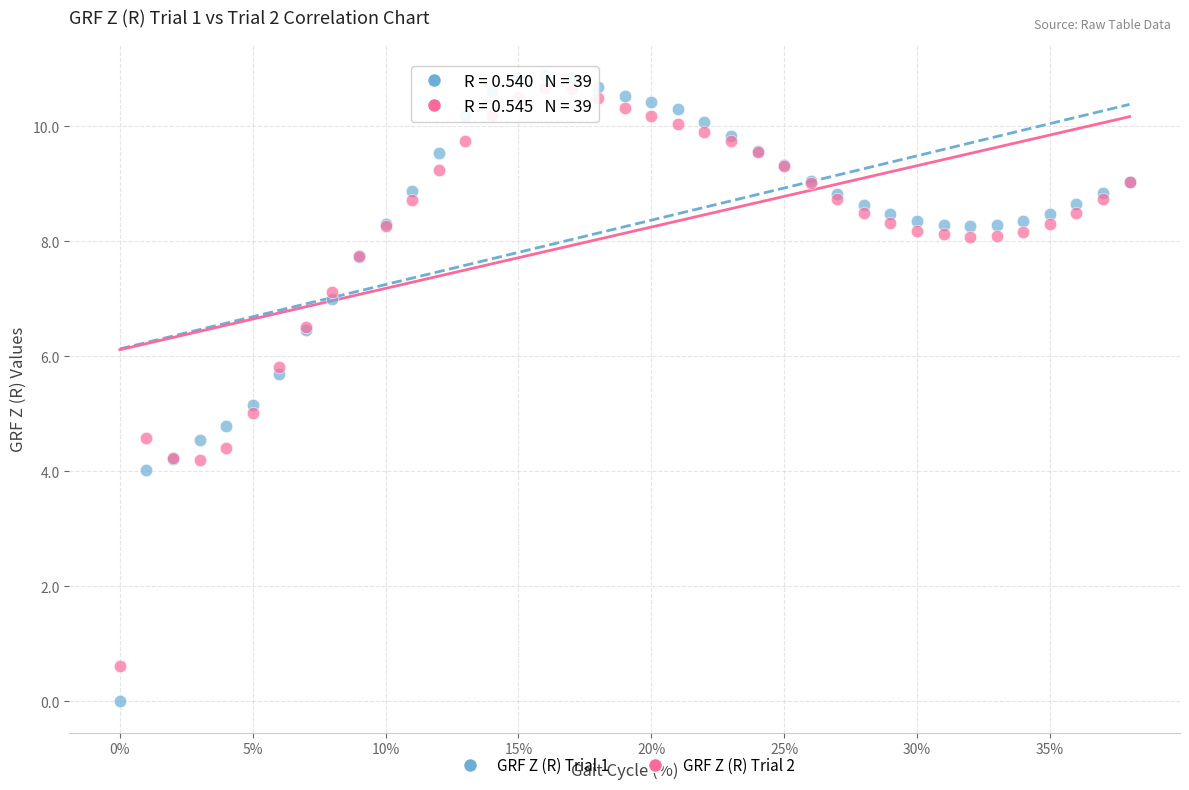

Which series contains the lowest Y value?

GRF Z (R) Trial 1